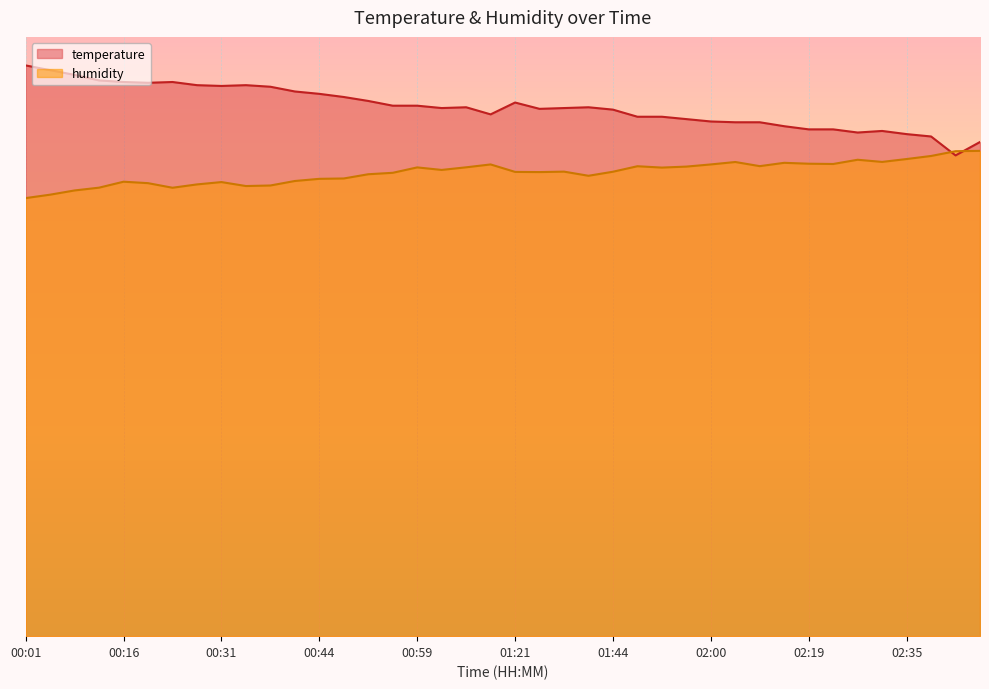

Rank the series by their maximum value, from highest to lowest.

temperature, humidity